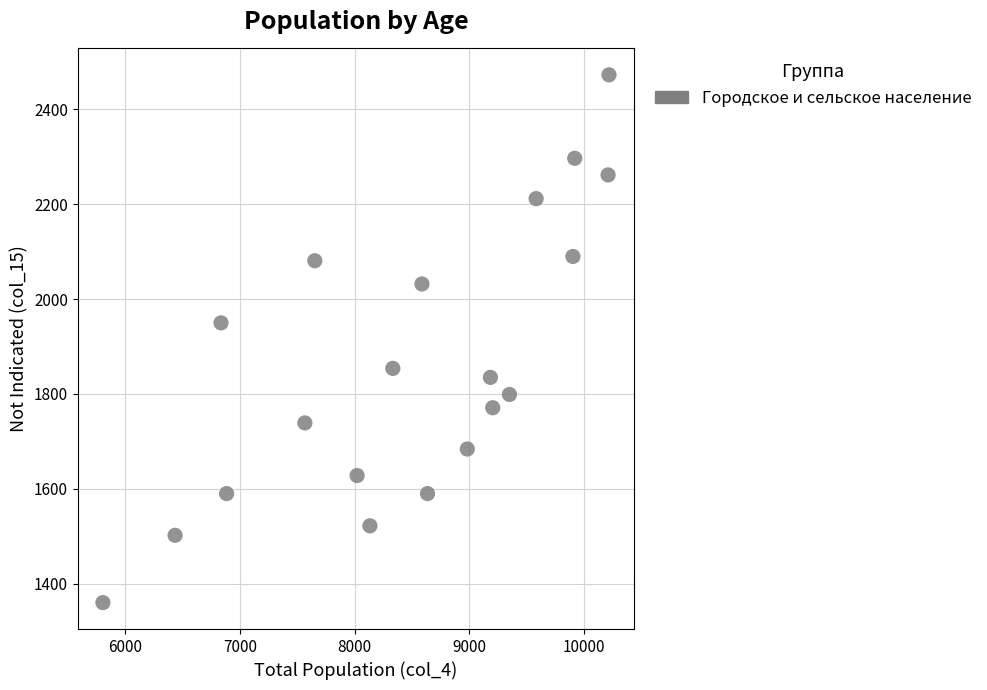

What Y value in the scatter plot is closest to 1916?

1950